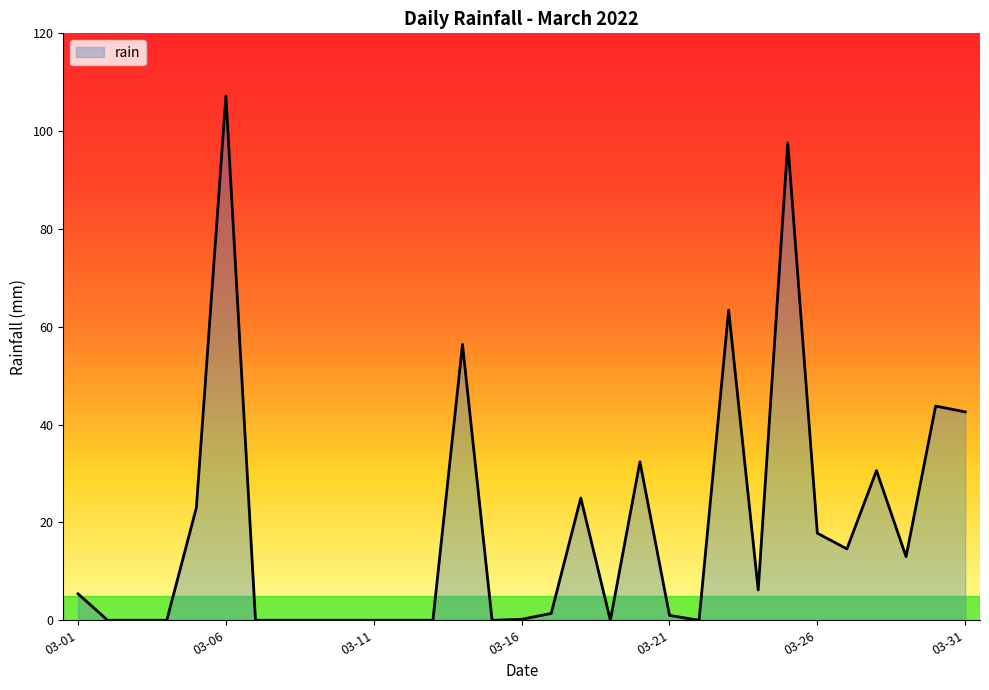

What is the difference between the maximum and minimum values?

107.2